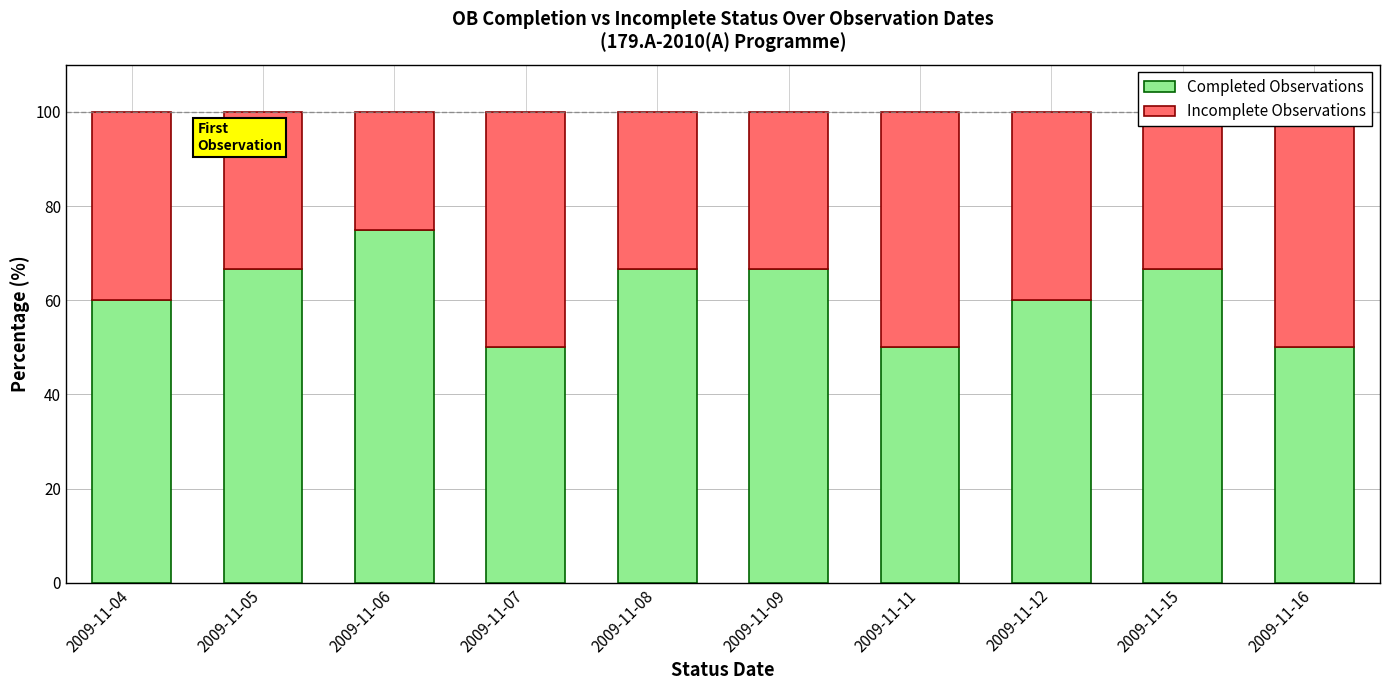

Reading left to right, what are all the values shown in this chart?

Completed Observations: 60.0	66.7	75.0	50.0	66.7	66.7	50.0	60.0	66.7	50.0
Incomplete Observations: 40.0	33.3	25.0	50.0	33.3	33.3	50.0	40.0	33.3	50.0